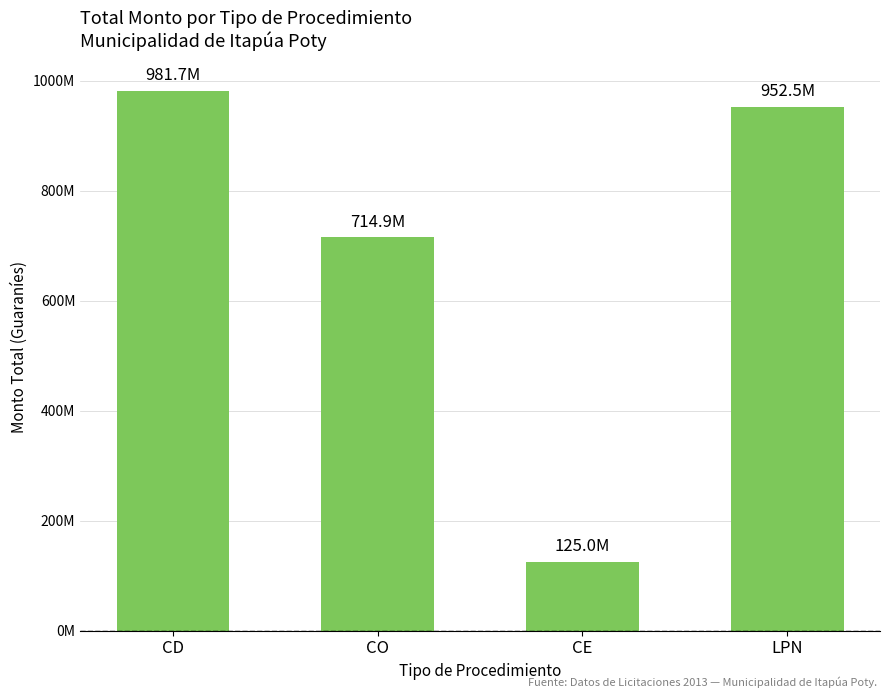

What is the label of the 2nd bar from the right?

CE